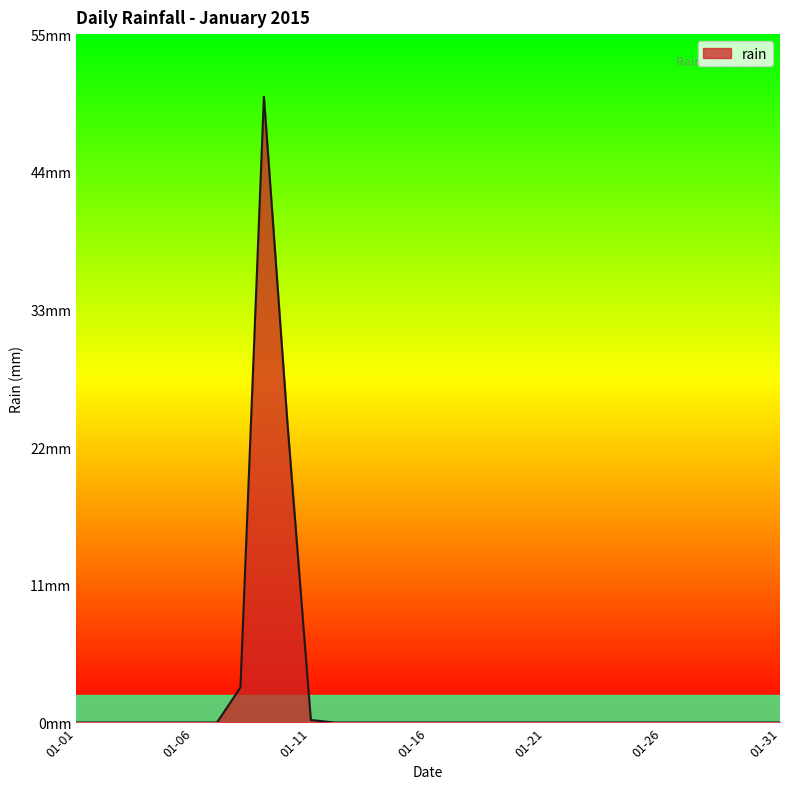

Does the chart display data point markers on the line(s)?

No